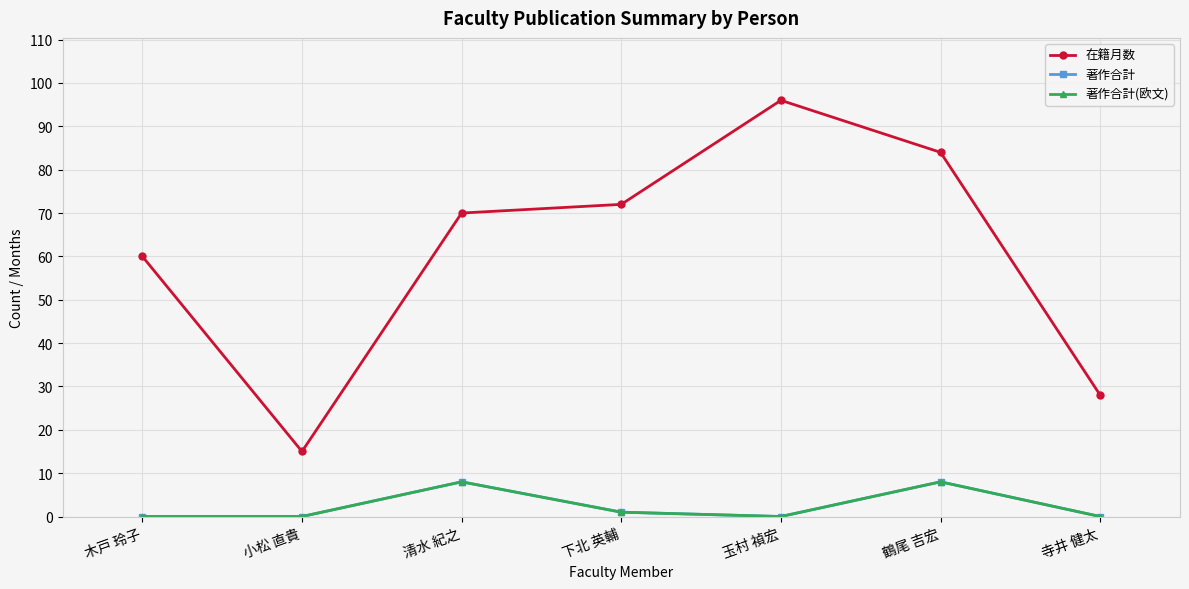

Which series changed the most between 木戸 玲子 and 下北 英輔?

在籍月数